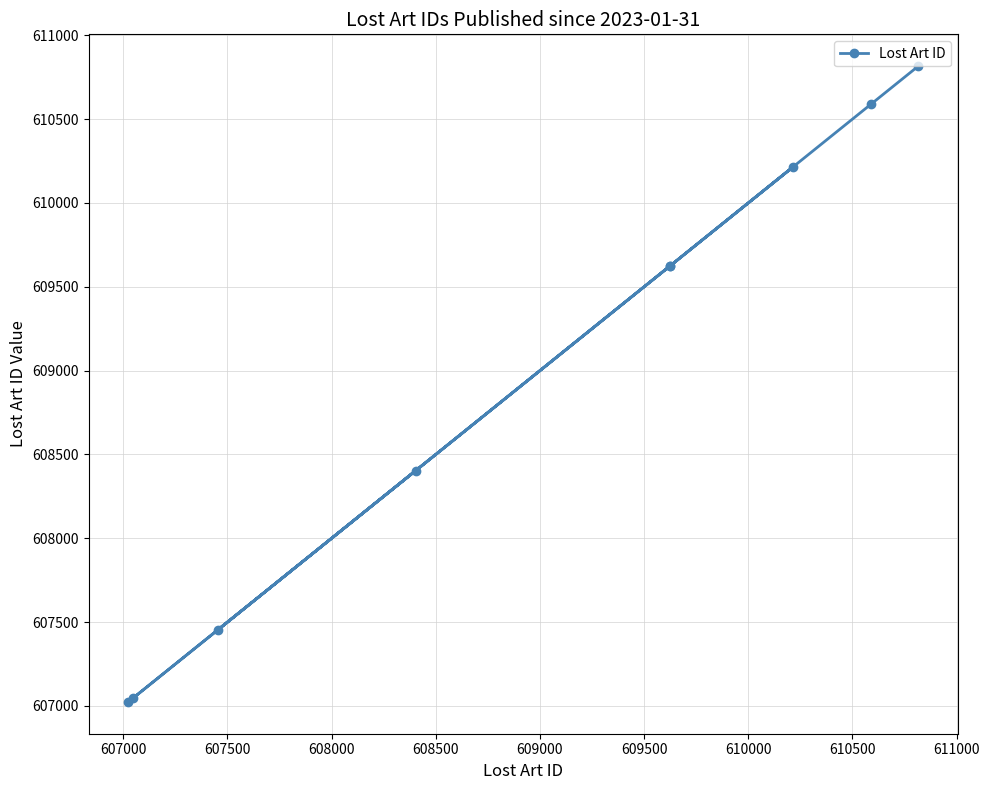

What is the maximum value shown in the chart?

610816